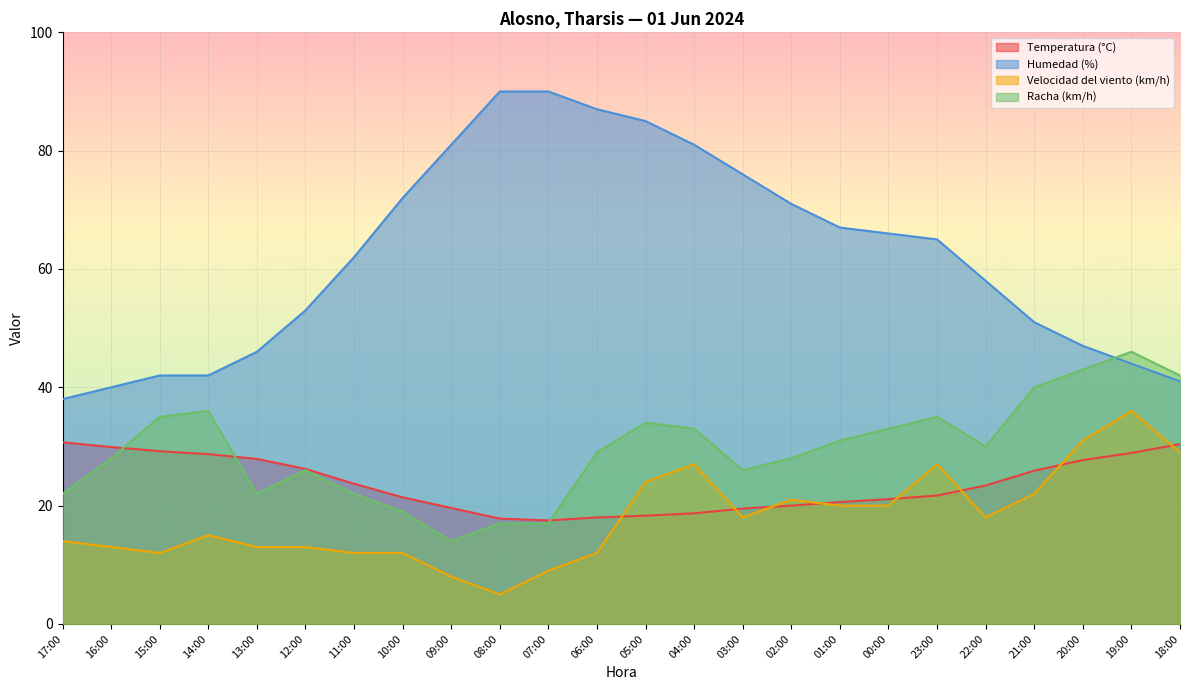

Which series has the widest spread of values?

Humedad (%)